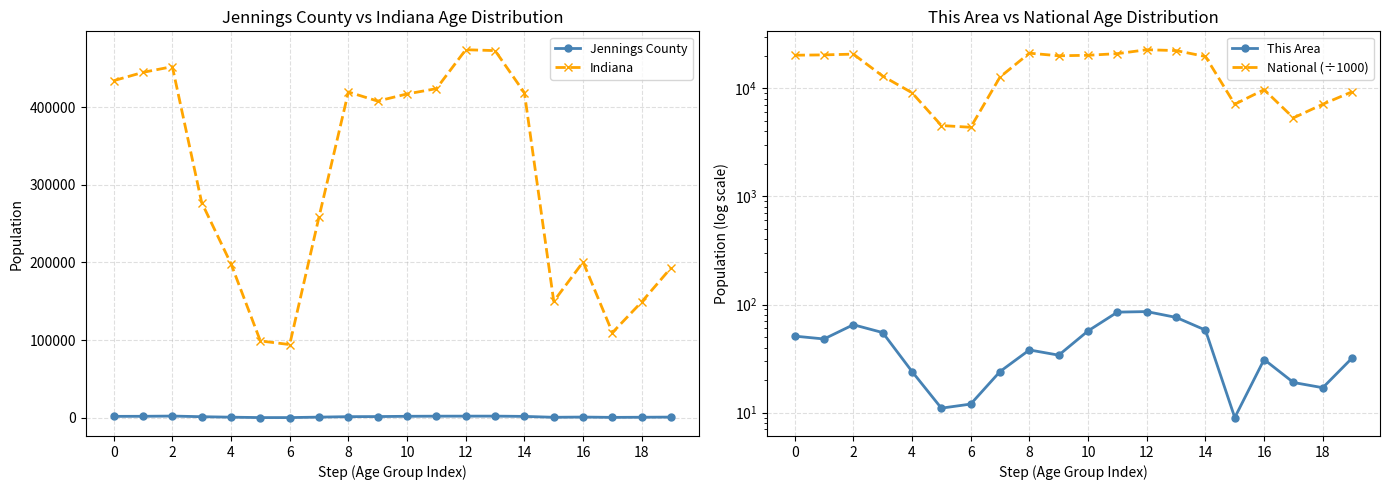

True or false: Jennings County and Indiana cross at least once.

False